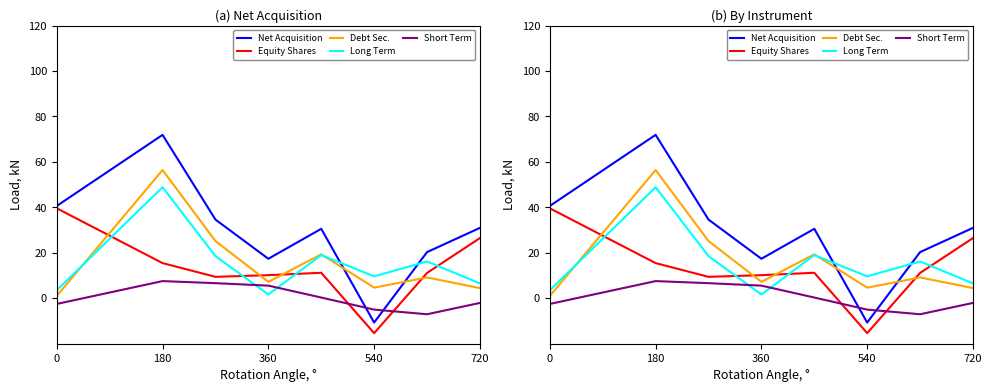

How many data points does each series have?

8